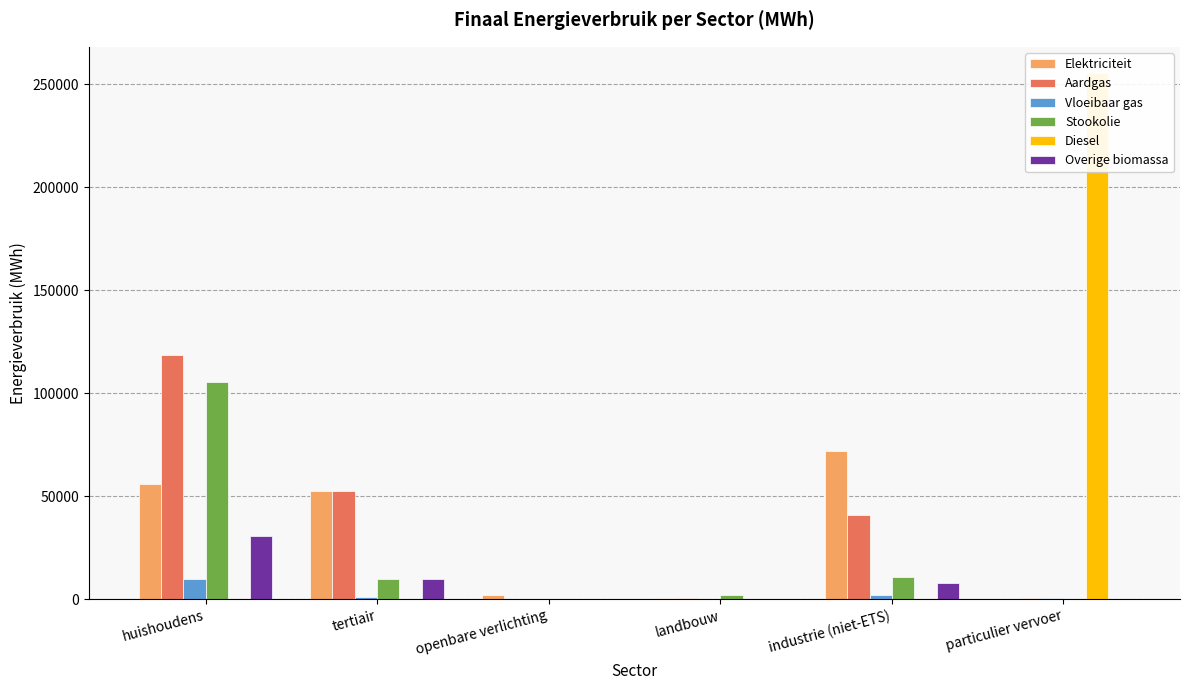

Is the value of Stookolie at industrie (niet-ETS) greater than the value of Vloeibaar gas at tertiair?

Yes